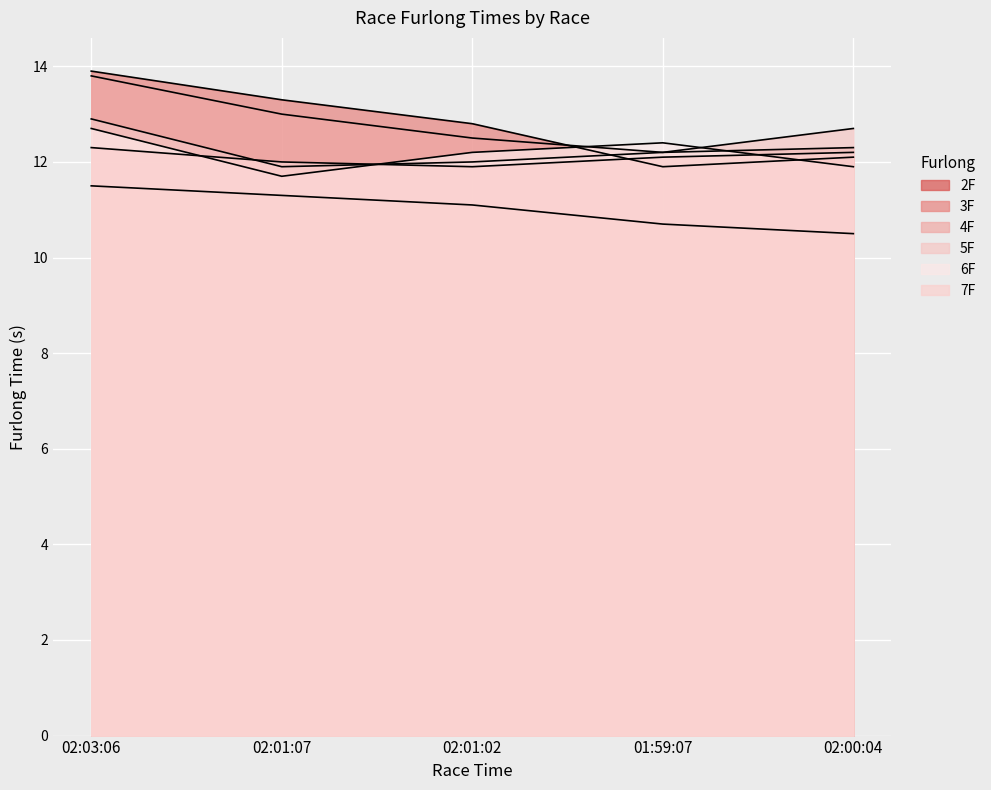

Between 02:01:02 and 02:00:04, which series saw the biggest shift?

3F